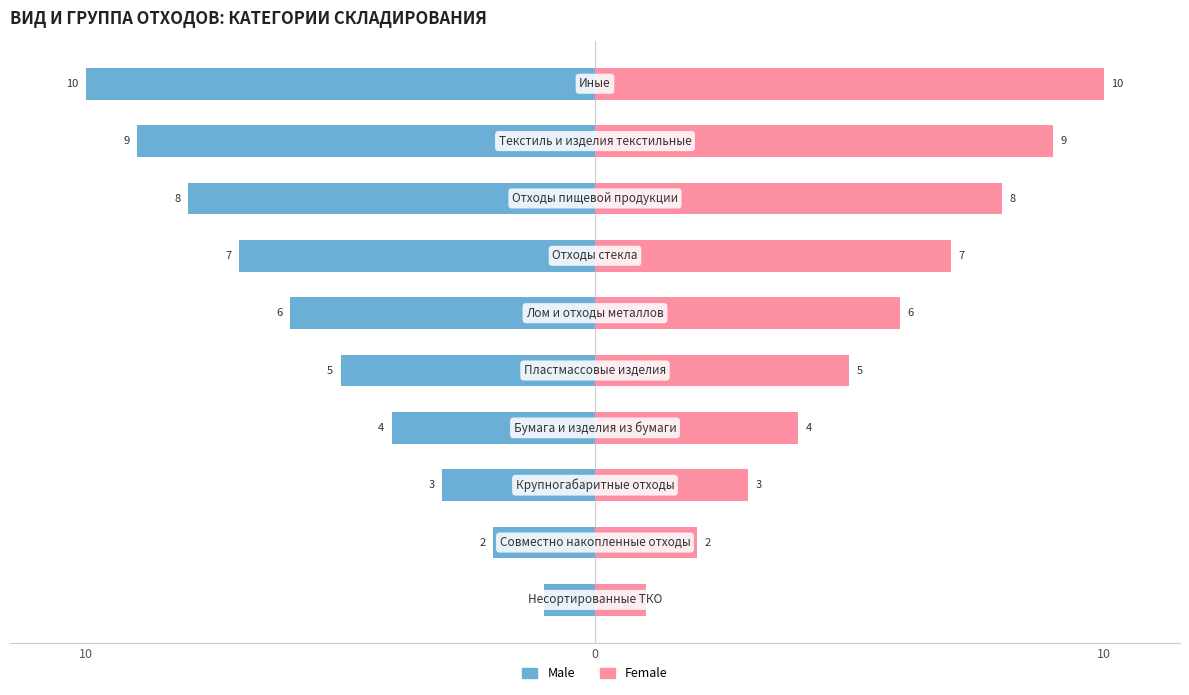

What is the label of the 5th bar from the right?

5